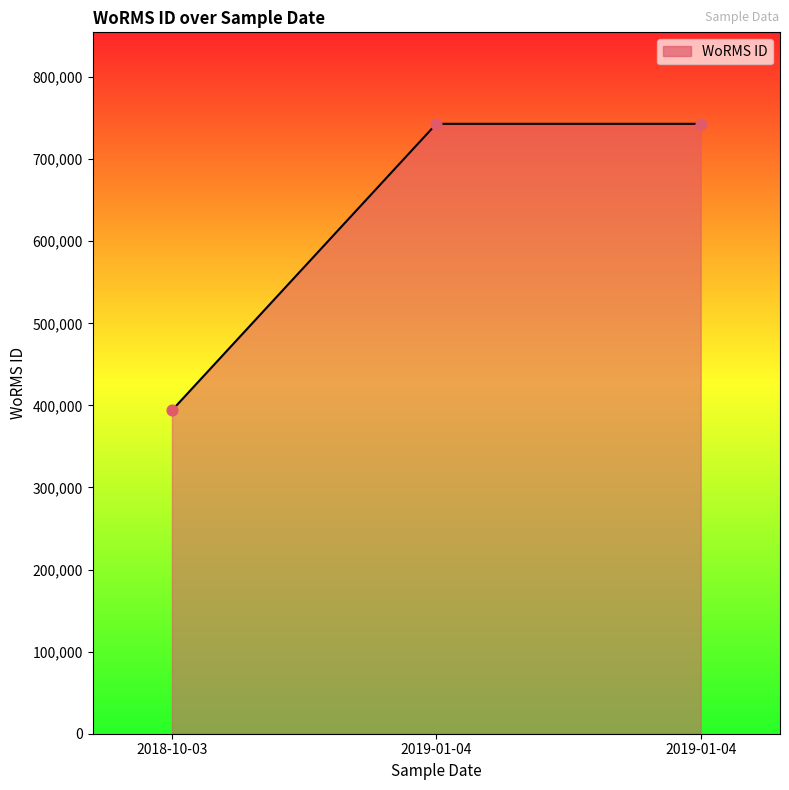

What is the change in value from 2018-10-03 to 2019-01-04?

+349089